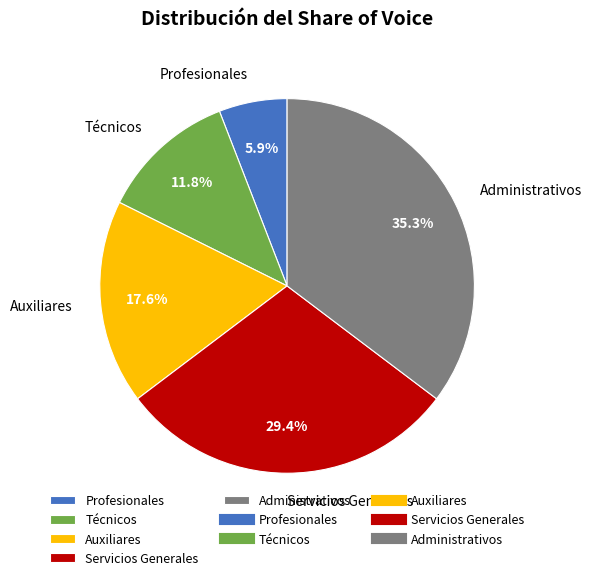

How many segments does this pie chart have?

5